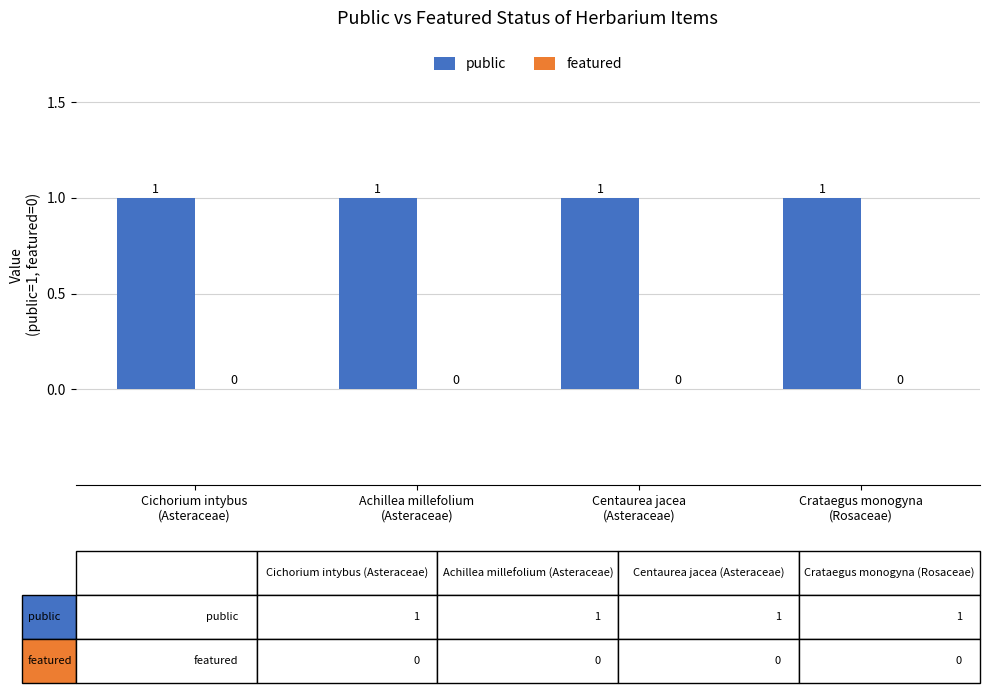

Reading left to right, extract all data points from this chart.

public: Cichorium intybus
(Asteraceae)=1	Achillea millefolium
(Asteraceae)=1	Centaurea jacea
(Asteraceae)=1	Crataegus monogyna
(Rosaceae)=1
featured: Cichorium intybus
(Asteraceae)=0	Achillea millefolium
(Asteraceae)=0	Centaurea jacea
(Asteraceae)=0	Crataegus monogyna
(Rosaceae)=0